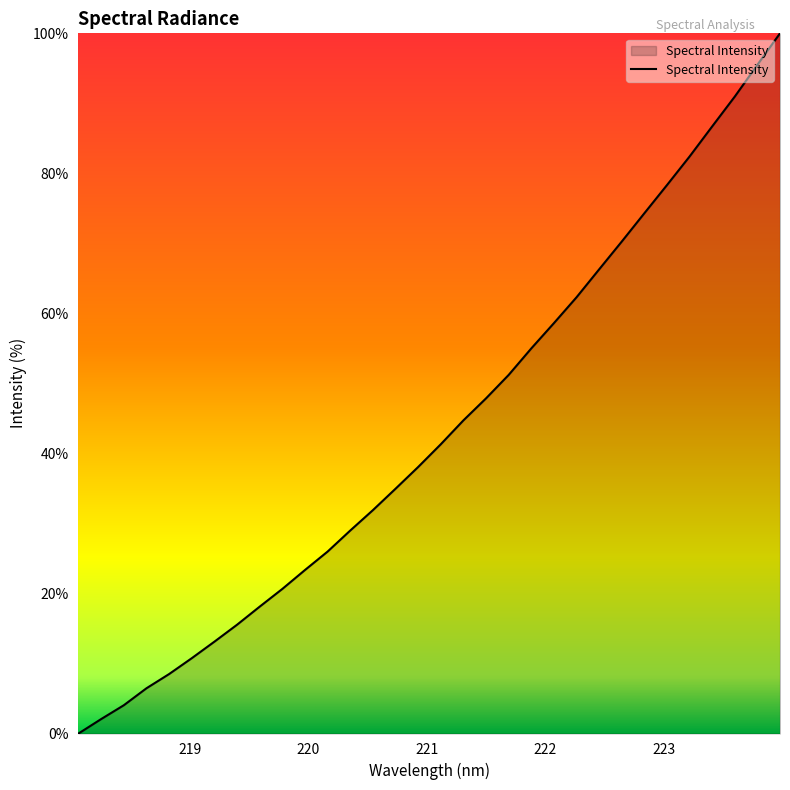

What is the difference between the maximum and minimum values?

100.0